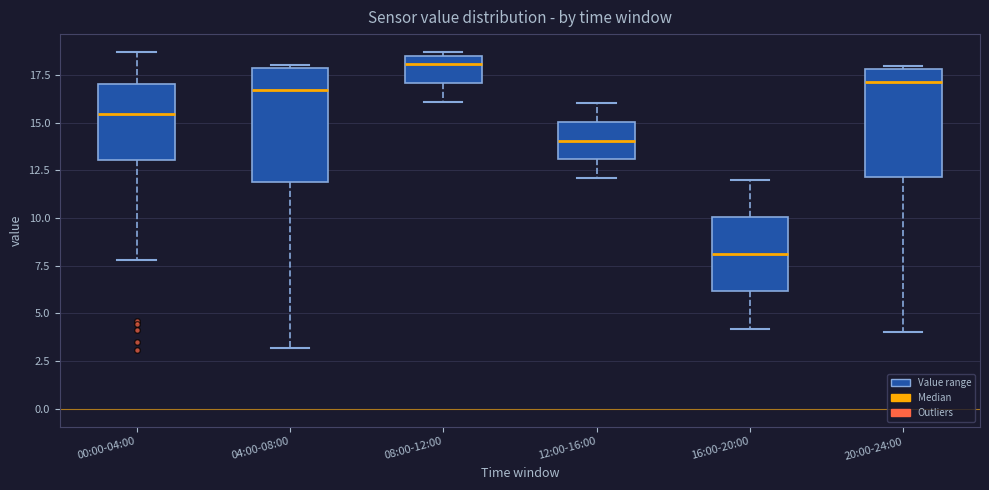

Where does the median line of the box for 08:00-12:00 sit on the y-axis? The values are not printed on the chart, so give them approximately, as read against the axis.

18.0